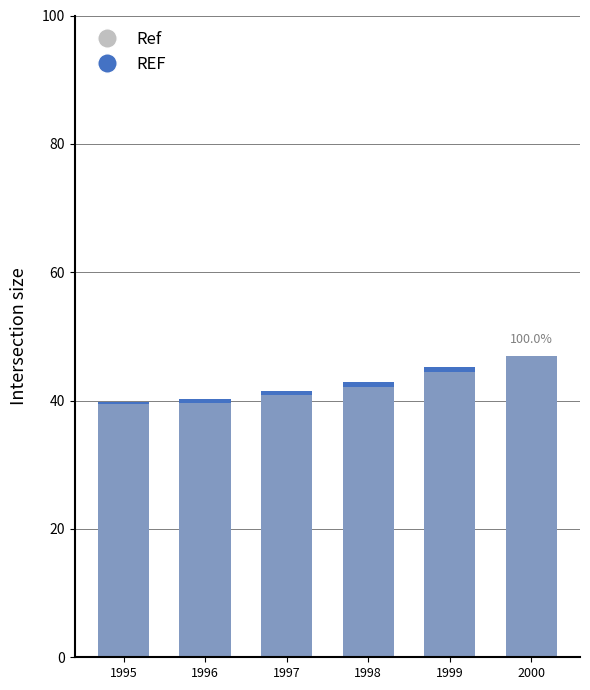

Reading right to left, transcribe all the data shown in this chart.

REF: 2000=47.0	1999=45.3	1998=42.9	1997=41.5	1996=40.2	1995=39.8
Ref: 2000=47.0	1999=44.4	1998=42.2	1997=40.9	1996=39.7	1995=39.5